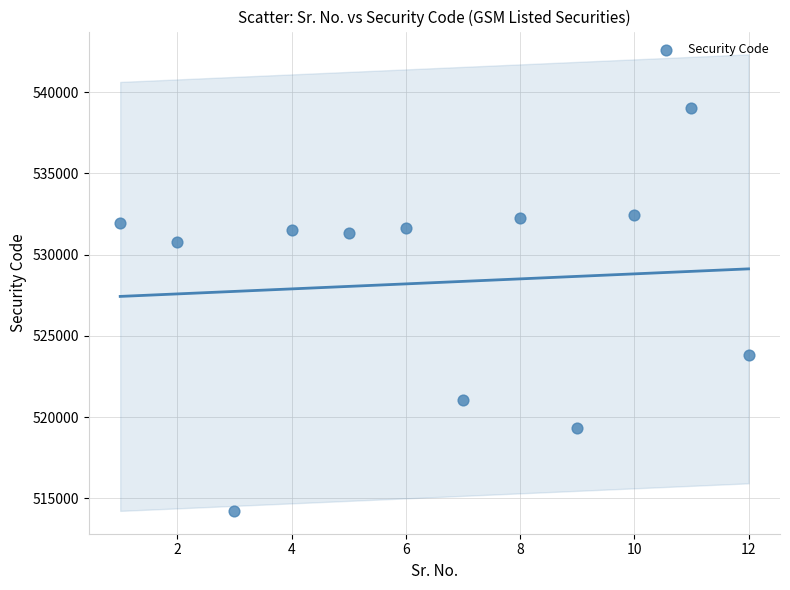

What is the range of Y values (max minus min)?

24753